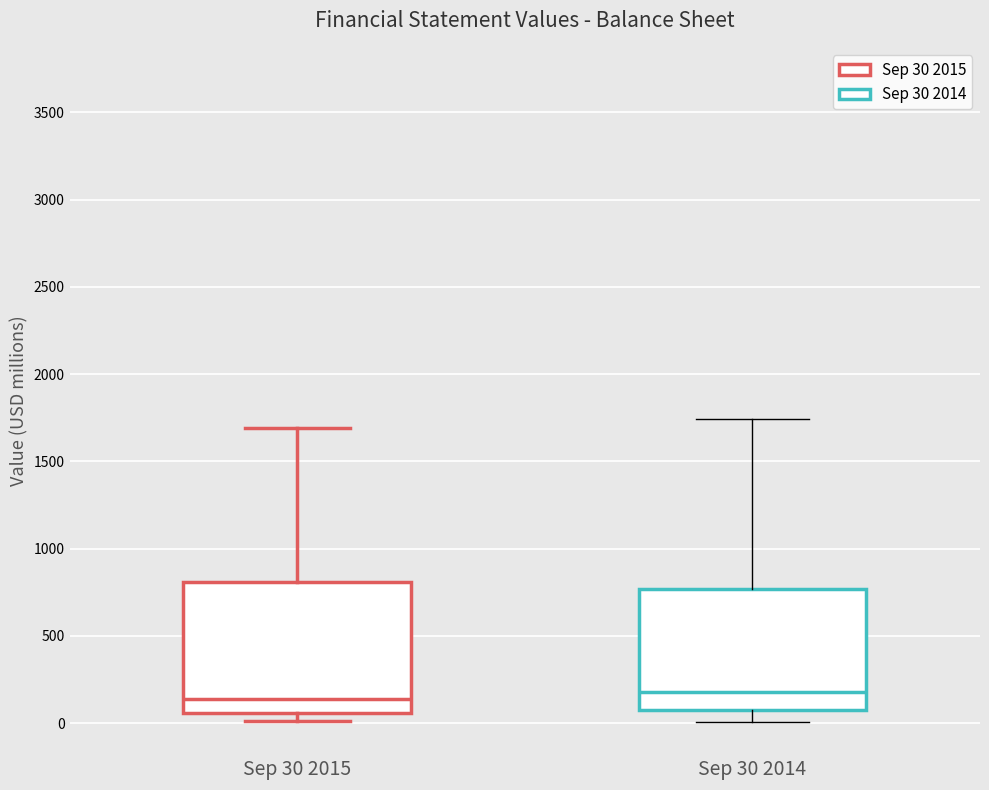

Which box is the tallest, from its lower edge to its upper edge?

Sep 30 2015